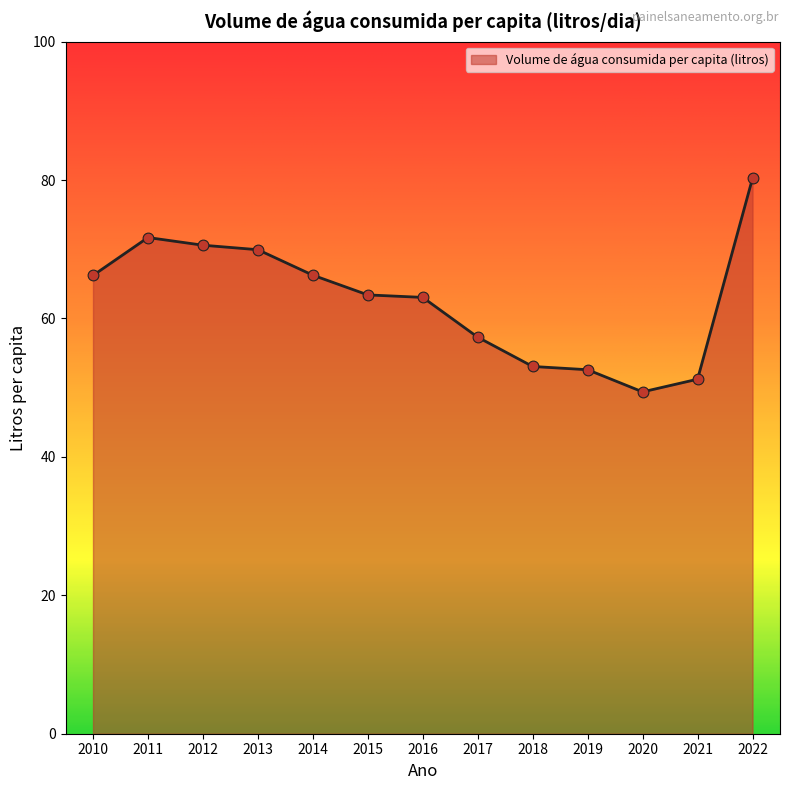

What is the change in value from 2010 to 2022?

+14.0